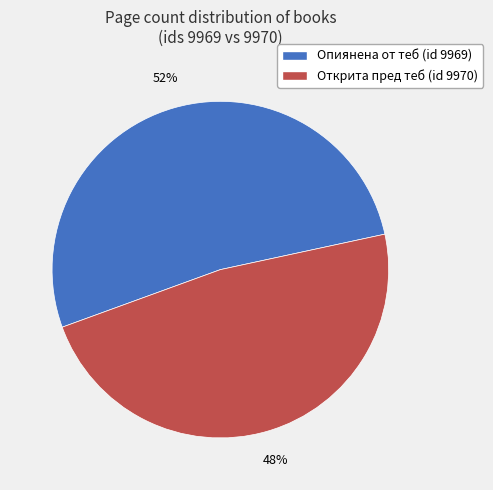

Rank the categories by value from highest to lowest.

Опиянена от теб (id 9969), Открита пред теб (id 9970)